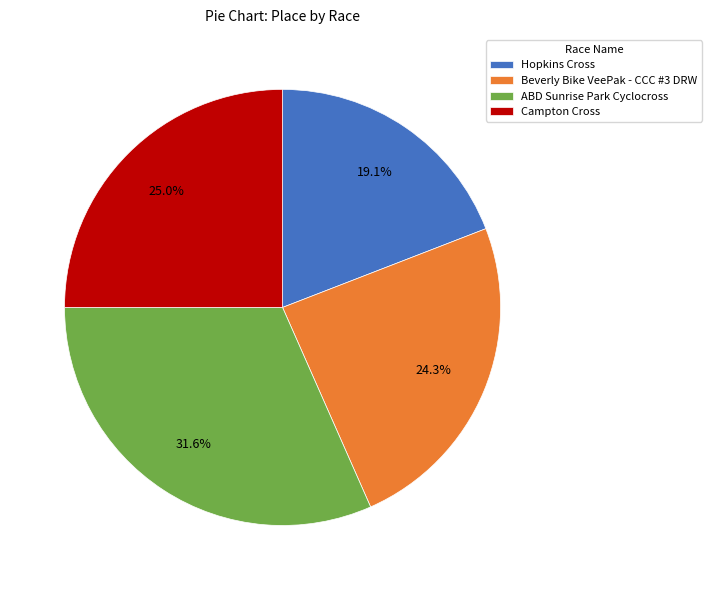

The Hopkins Cross slice represents 7% of the pie. True or false?

False